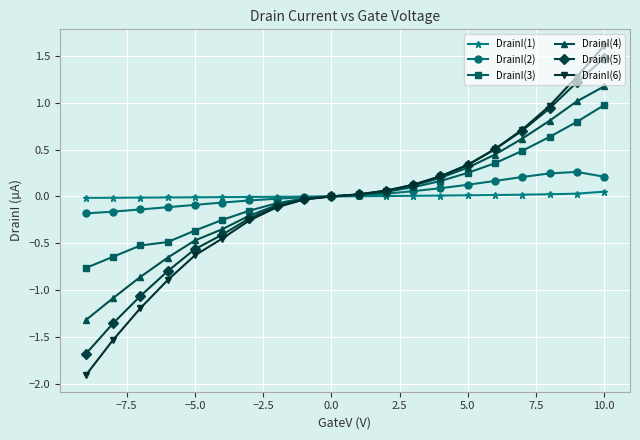

True or false: DrainI(1) has more than 0 interior local peaks.

False